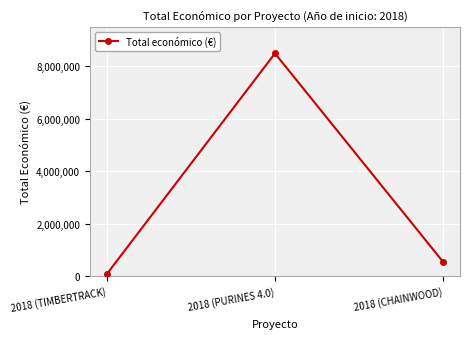

At which category does the chart reach its peak across all series?

2018 (PURINES 4.0)